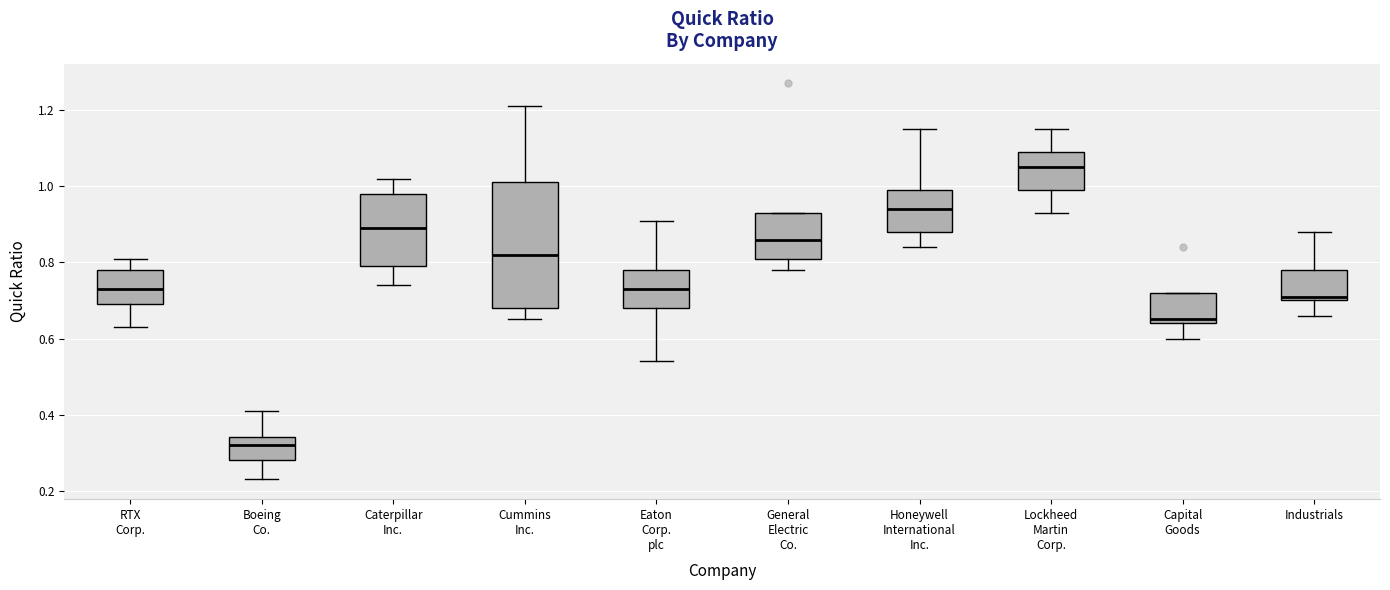

Where is the upper edge of the box for Cummins Inc. on the y-axis? The values are not printed on the chart, so give them approximately, as read against the axis.

1.02